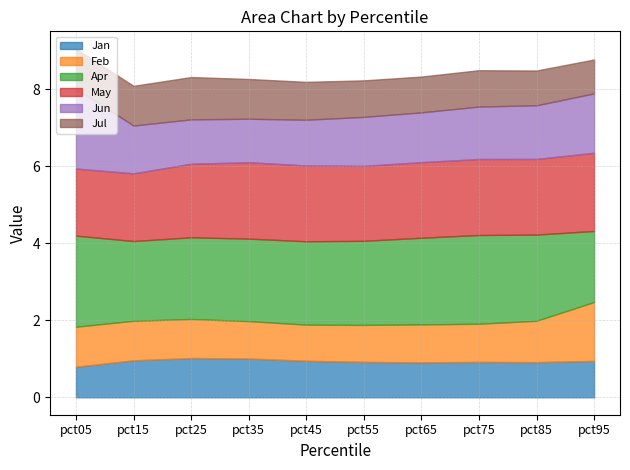

Which series ends up on top after the final intersection of Jul and Feb?

Feb